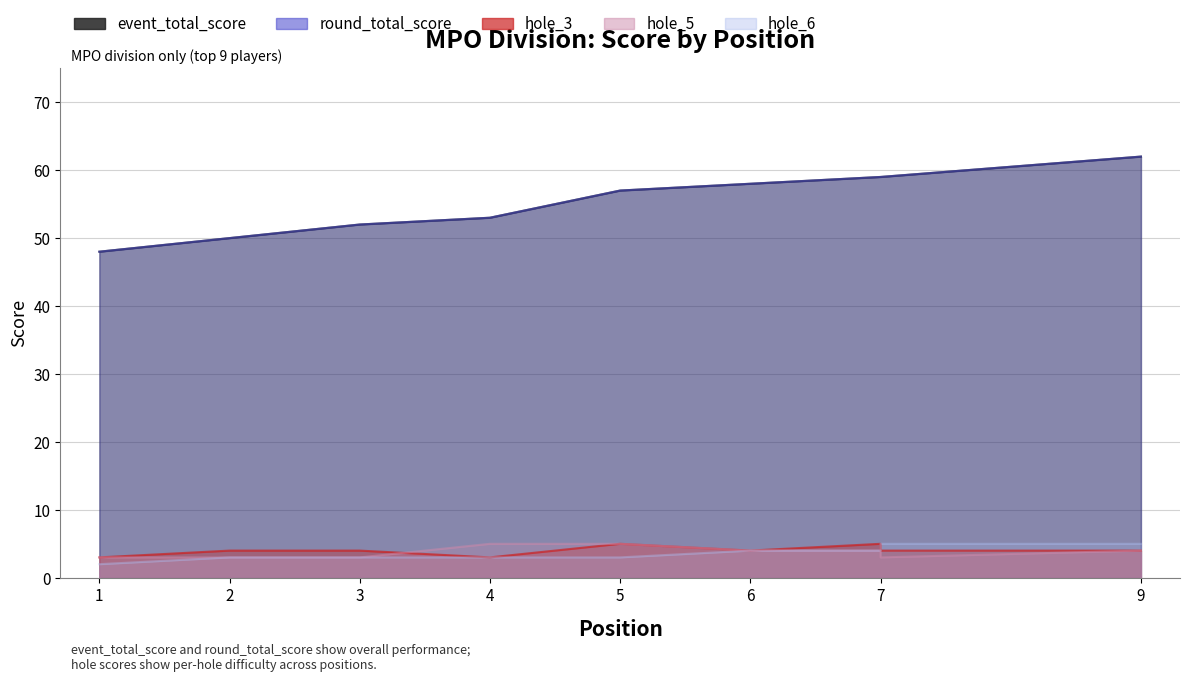

Which series has the largest total across all categories?

event_total_score